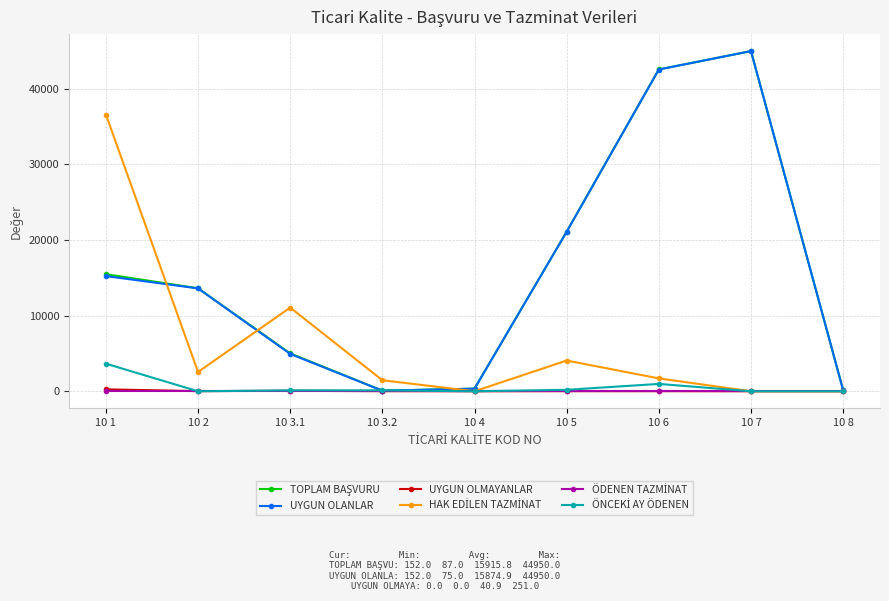

What is the label of the 7th point from the left?

10 6